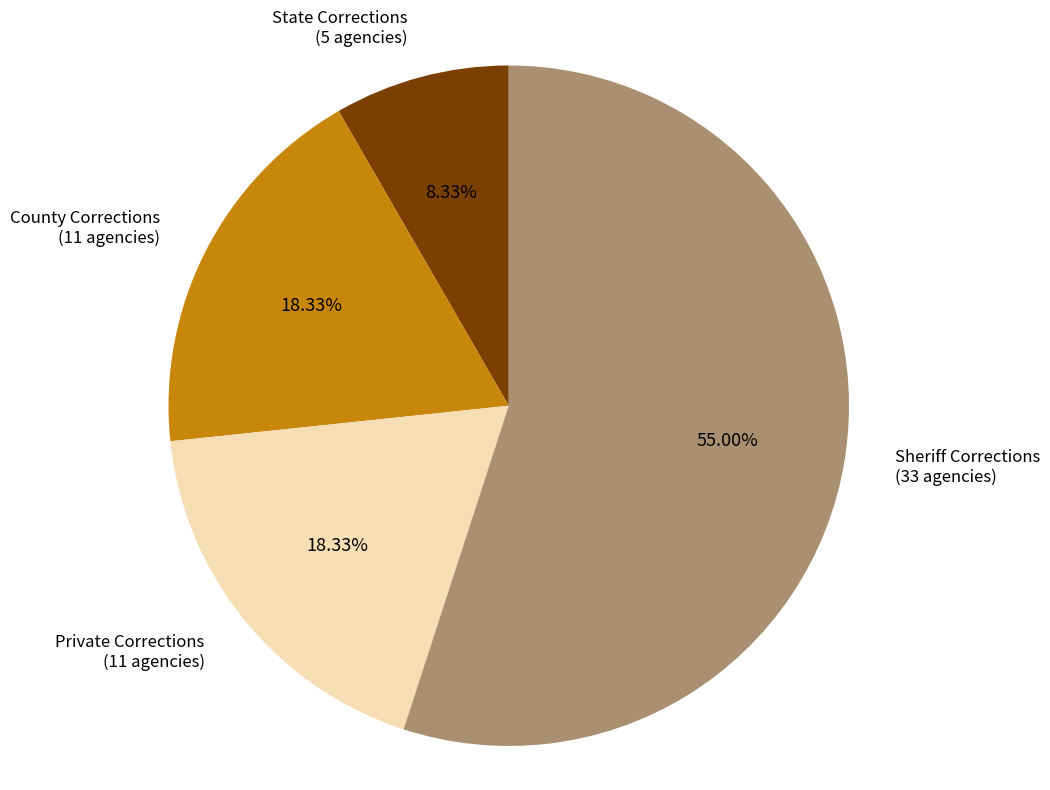

Is Sheriff Corrections the majority of the pie?

Yes